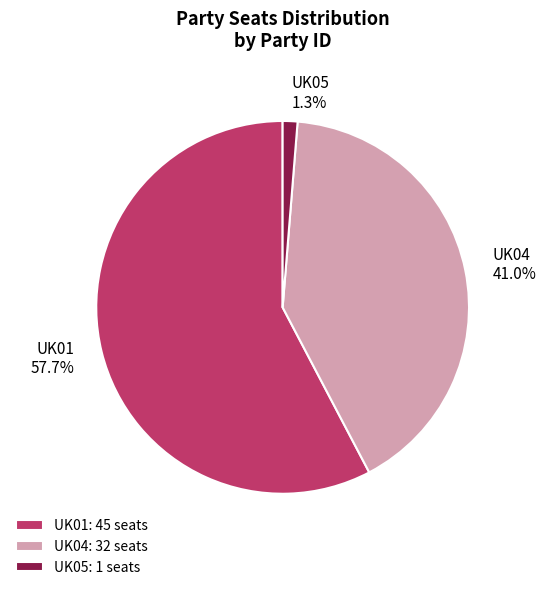

To the nearest percent, what percentage of the pie is UK04?

41%